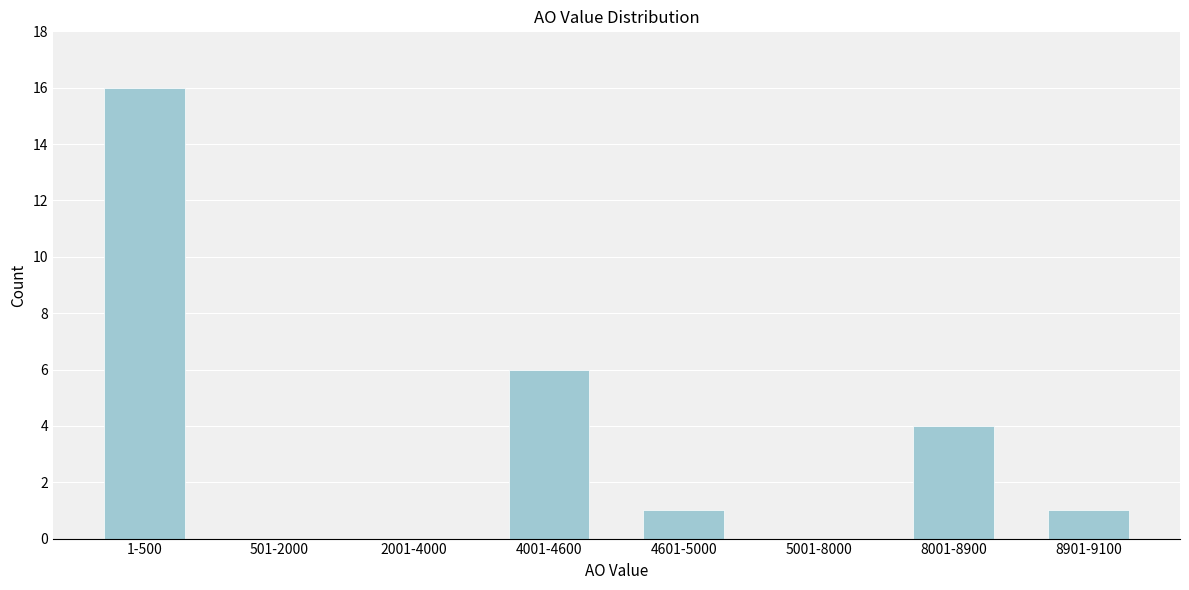

Reading left to right, transcribe all the data shown in this chart.

1-500=16	501-2000=0	2001-4000=0	4001-4600=6	4601-5000=1	5001-8000=0	8001-8900=4	8901-9100=1